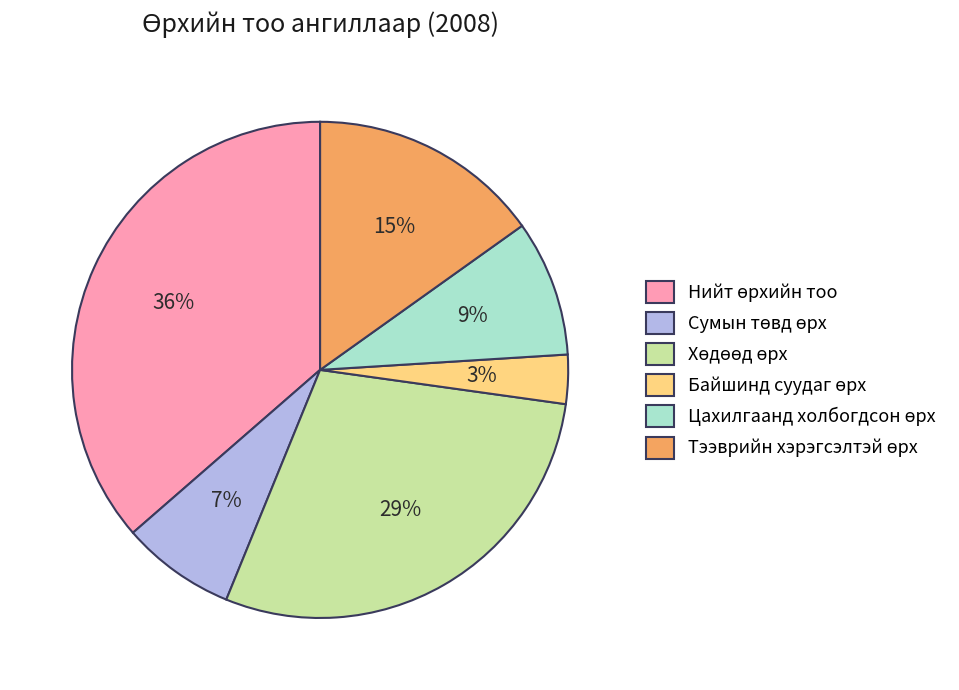

Is there any slice that represents more than half of the pie?

No